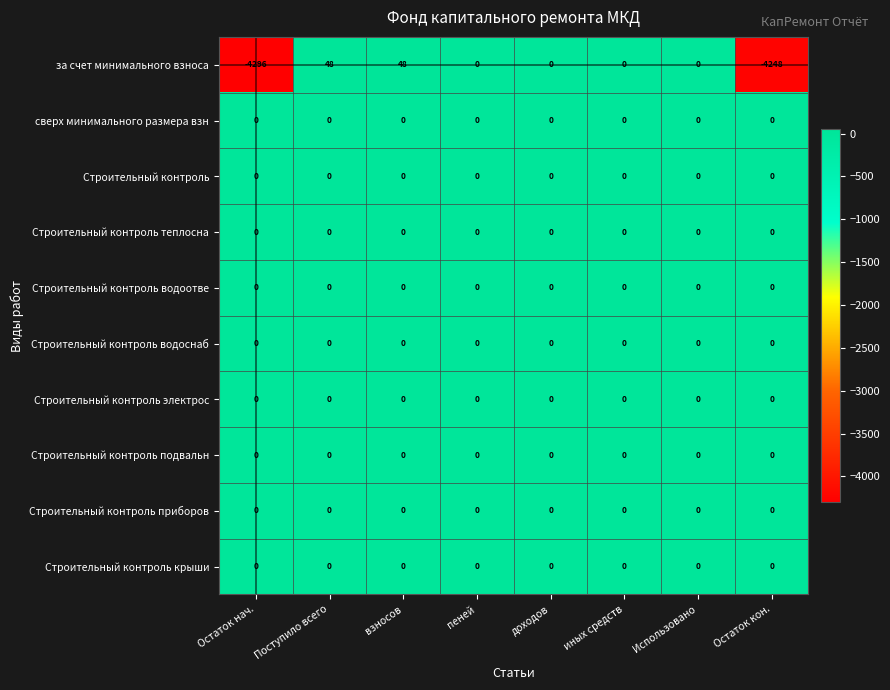

What is the minimum value shown in the chart?

-4296